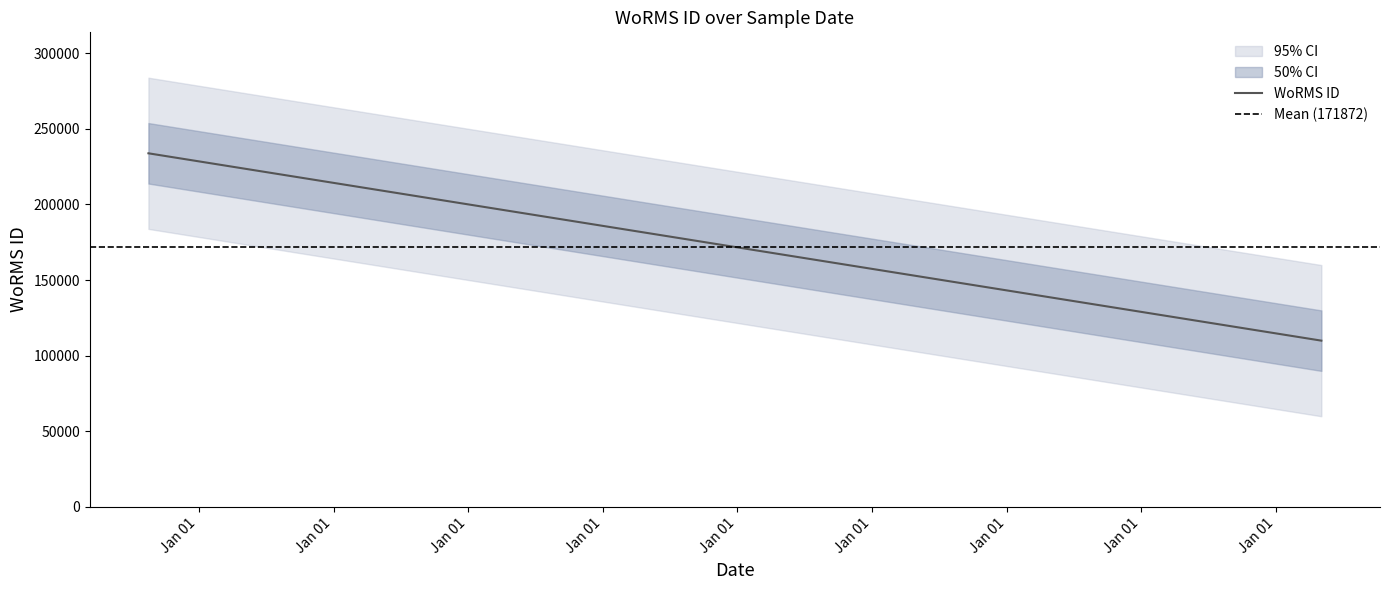

What is the highest value of the Mean (171872) series?

171872.5